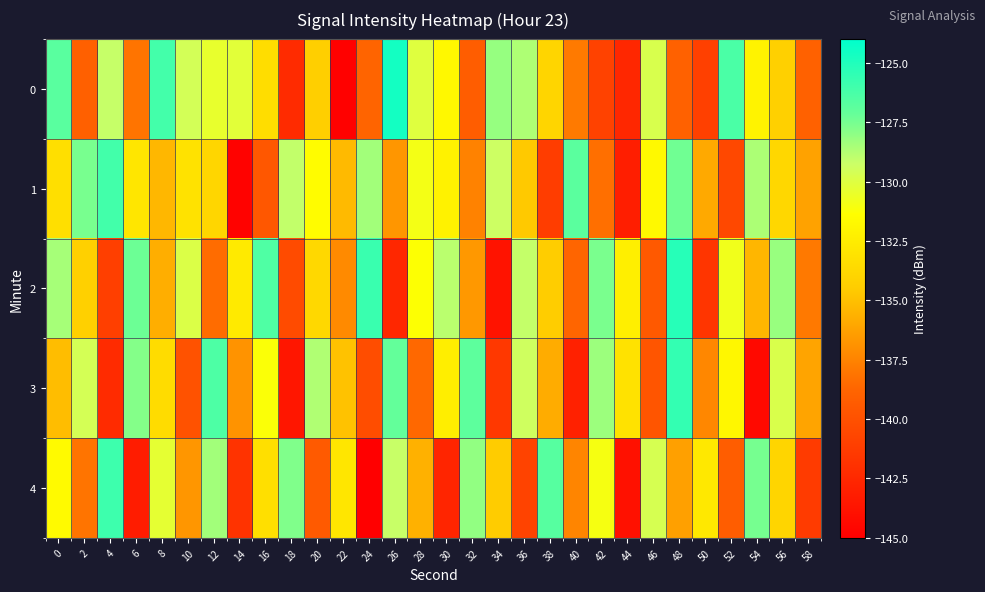

Reading right to left, transcribe all the data shown in this chart.

0: 58=-139.0	56=-134.3	54=-132.1	52=-126.3	50=-141.0	48=-139.0	46=-129.8	44=-142.5	42=-140.9	40=-137.8	38=-133.9	36=-128.7	34=-128.2	32=-139.2	30=-131.8	28=-130.0	26=-124.6	24=-138.8	22=-144.9	20=-134.3	18=-142.3	16=-133.4	14=-130.2	12=-130.4	10=-129.6	8=-126.1	6=-138.1	4=-129.2	2=-139.0	0=-126.8
1: 58=-136.2	56=-133.8	54=-128.6	52=-140.5	50=-135.9	48=-127.4	46=-131.7	44=-143.1	42=-138.3	40=-126.8	38=-141.2	36=-134.6	34=-129.3	32=-137.5	30=-132.1	28=-130.9	26=-136.7	24=-128.4	22=-135.2	20=-131.5	18=-129.1	16=-139.6	14=-144.8	12=-133.8	10=-133.1	8=-135.3	6=-132.9	4=-126.1	2=-127.6	0=-133.3
2: 58=-137.9	56=-128.2	54=-135.4	52=-130.8	50=-141.7	48=-125.2	46=-139.5	44=-132.3	42=-127.6	40=-138.7	38=-134.4	36=-129.1	34=-143.8	32=-136.6	30=-128.9	28=-131.3	26=-142.5	24=-125.8	22=-137.2	20=-133.7	18=-140.3	16=-126.5	14=-132.6	12=-138.4	10=-129.9	8=-135.7	6=-127.3	4=-141.1	2=-134.2	0=-128.5
3: 58=-136.1	56=-129.8	54=-144.4	52=-131.8	50=-137.3	48=-125.6	46=-139.7	44=-133.1	42=-128.3	40=-142.9	38=-135.8	36=-129.4	34=-141.5	32=-126.9	30=-132.4	28=-138.6	26=-127.1	24=-140.2	22=-134.9	20=-128.7	18=-143.6	16=-131.2	14=-136.8	12=-126.4	10=-139.9	8=-133.5	6=-127.8	4=-142.3	2=-129.6	0=-135.1
4: 58=-141.3	56=-133.9	54=-127.5	52=-139.2	50=-132.7	48=-136.3	46=-129.7	44=-143.9	42=-131.0	40=-137.4	38=-126.7	36=-140.8	34=-134.5	32=-128.1	30=-142.7	28=-135.6	26=-129.2	24=-146.1	22=-132.9	20=-139.4	18=-127.7	16=-133.3	14=-141.8	12=-128.4	10=-136.7	8=-130.3	6=-143.2	4=-125.9	2=-138.1	0=-131.6